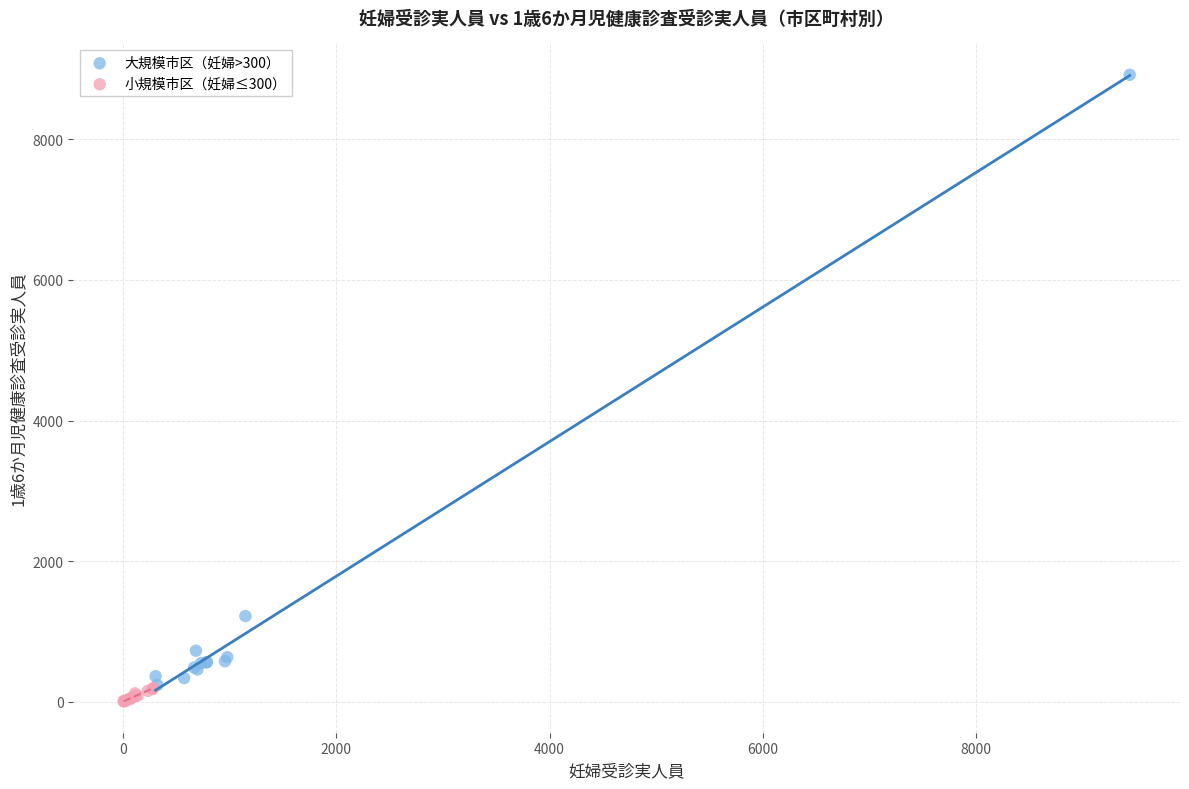

Which series contains the highest Y value?

大規模市区（妊婦>300）